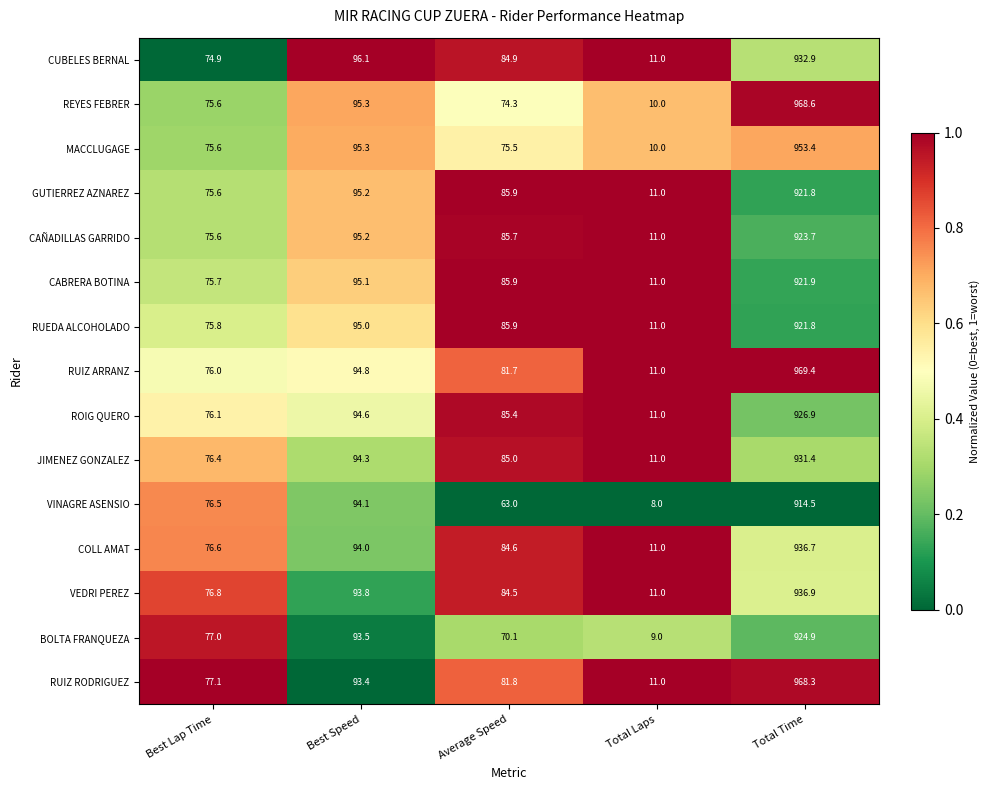

At which label does REYES FEBRER reach its minimum?

Total Laps